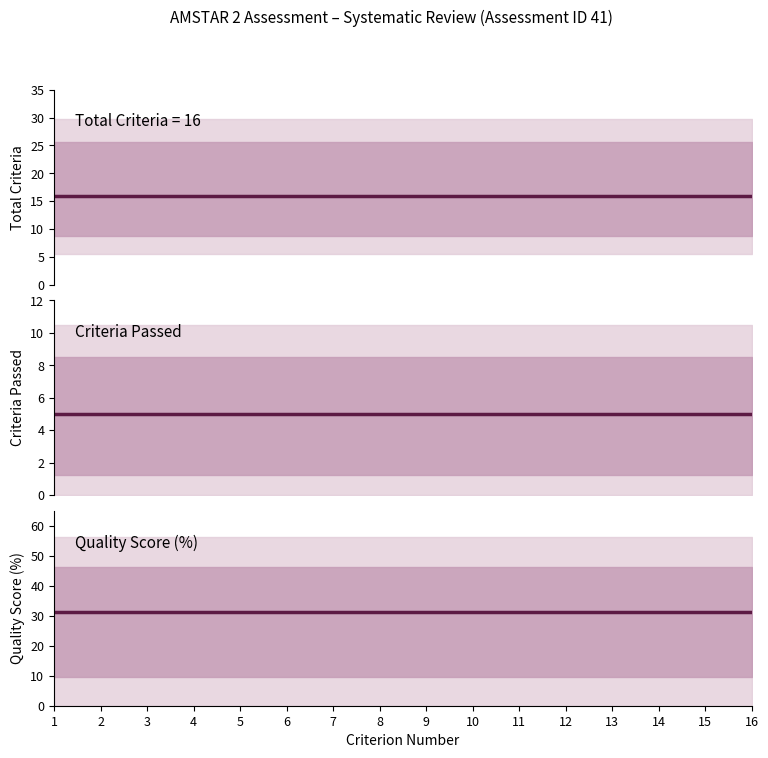

Rank the series by their average value, from lowest to highest.

Criteria Passed, Total Criteria, Quality Score (%)